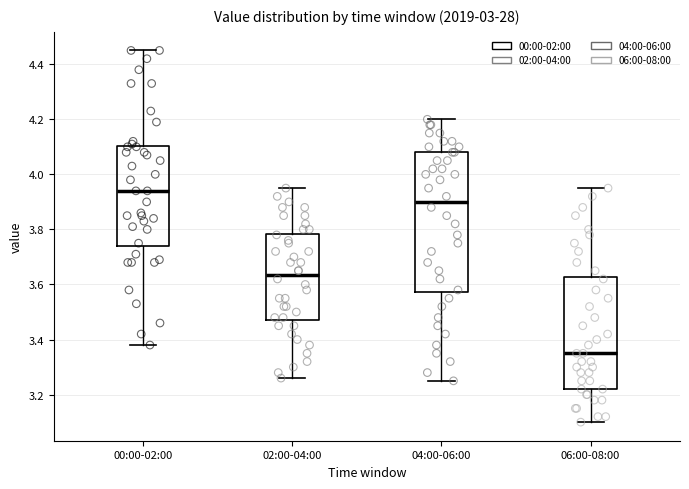

Which box is the tallest, from its lower edge to its upper edge?

04:00-06:00